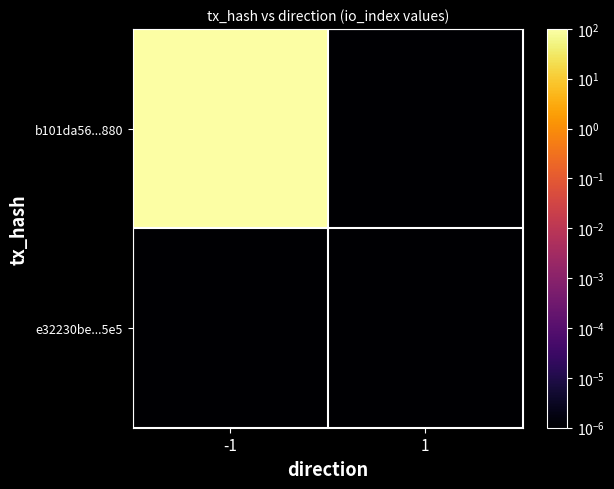

Which label corresponds to the largest value in the chart?

-1